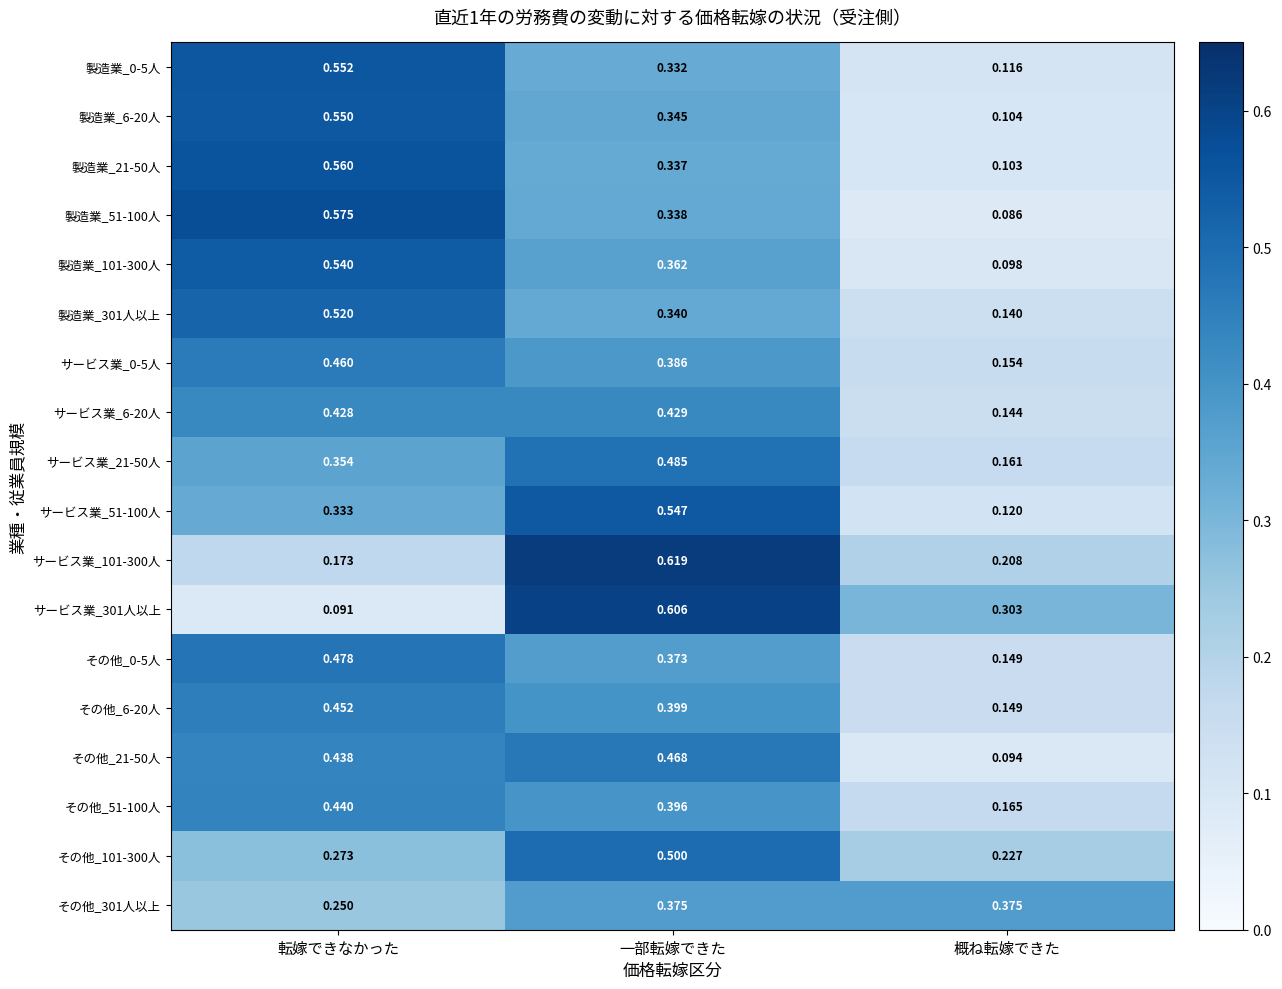

Which label corresponds to the largest value in the chart?

一部転嫁できた